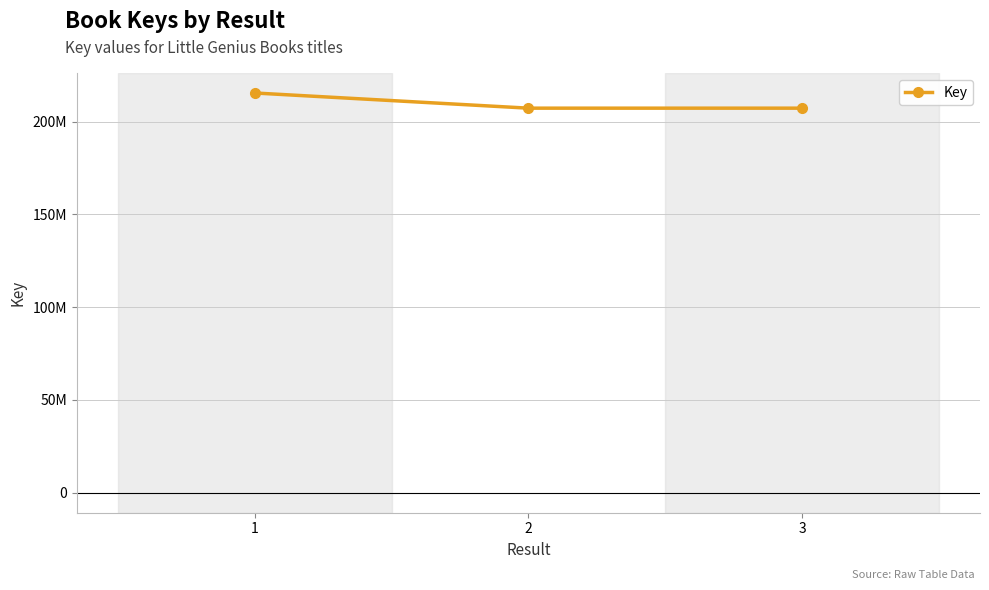

List the labels in order of value, smallest first.

2, 3, 1